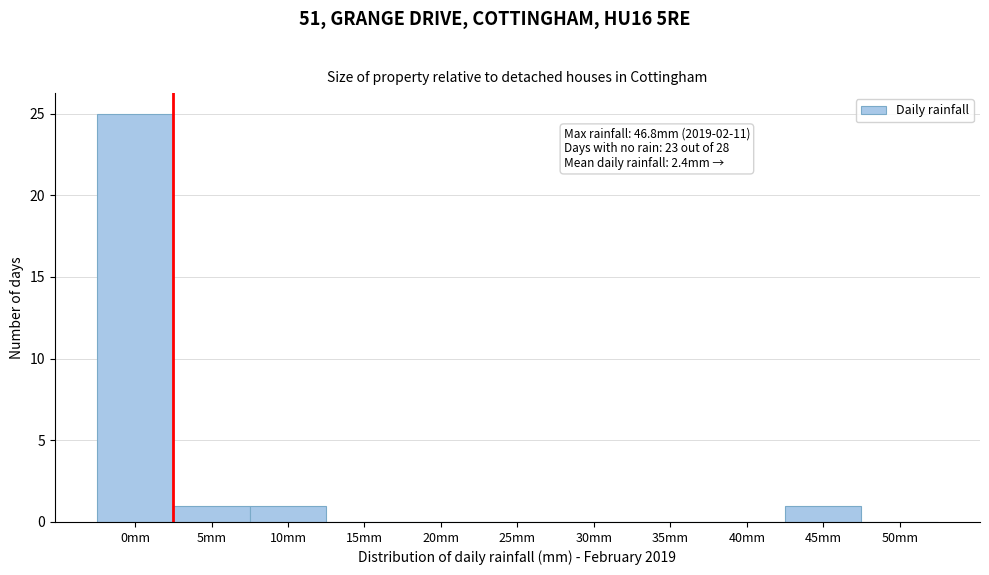

Reading left to right, extract all data points from this chart.

0mm=25	5mm=1	10mm=1	15mm=0	20mm=0	25mm=0	30mm=0	35mm=0	40mm=0	45mm=1	50mm=0